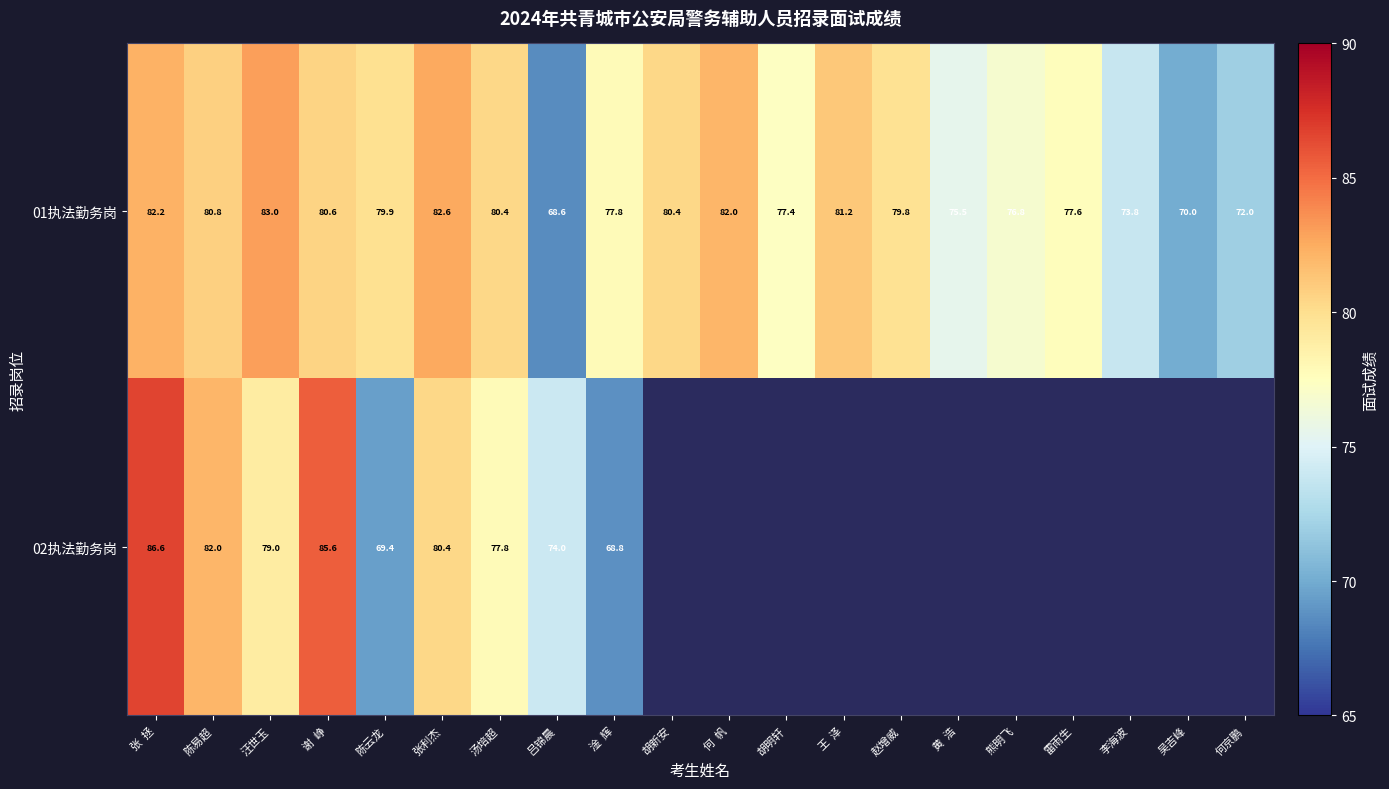

How many values in the 01执法勤务岗 series are below 79?

9